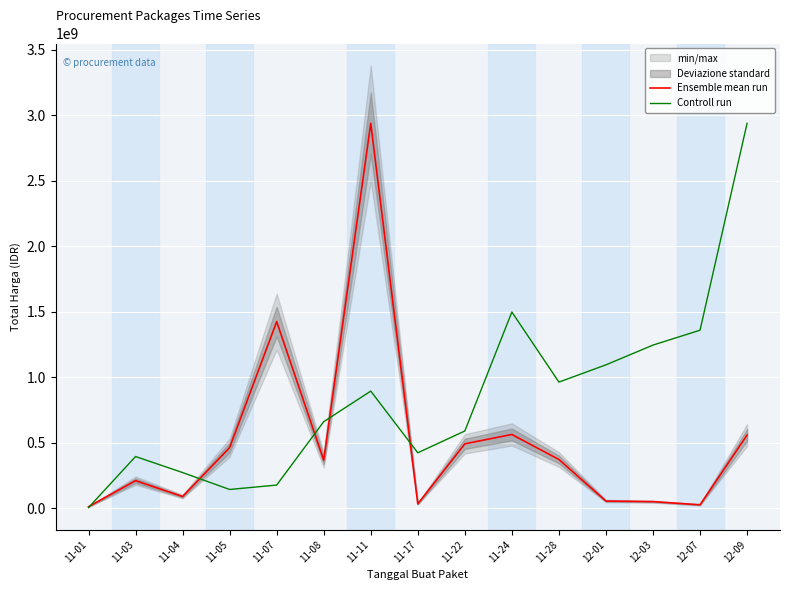

True or false: Ensemble mean run has a value of 1652682864.8 at 11-11.

False